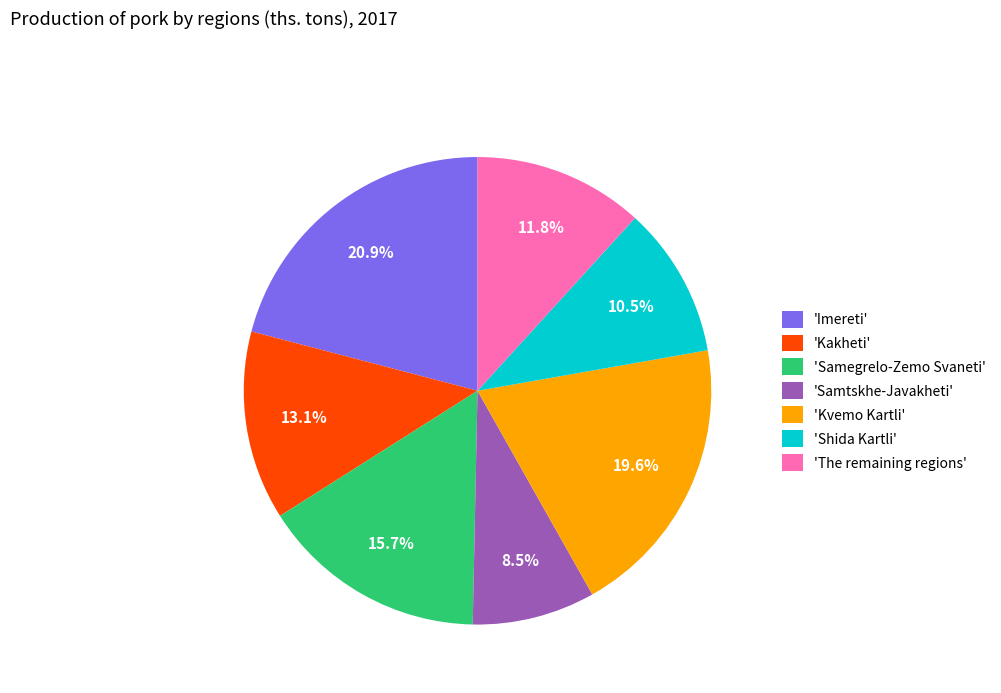

Is 'Imereti' the majority of the pie?

No